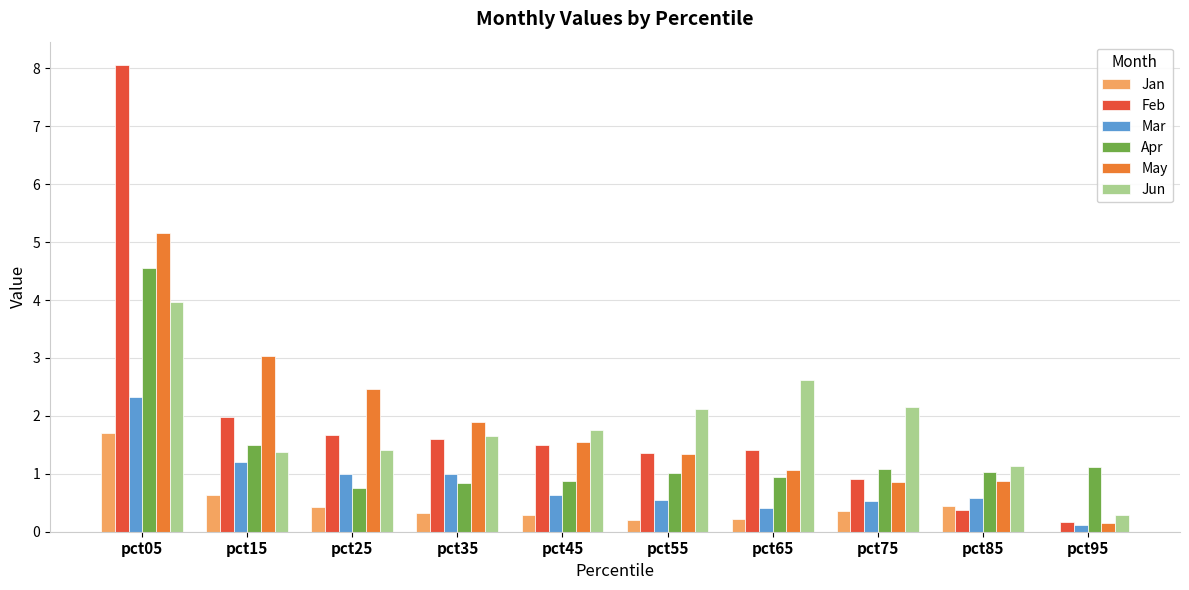

Which series changed the most between pct15 and pct35?

May